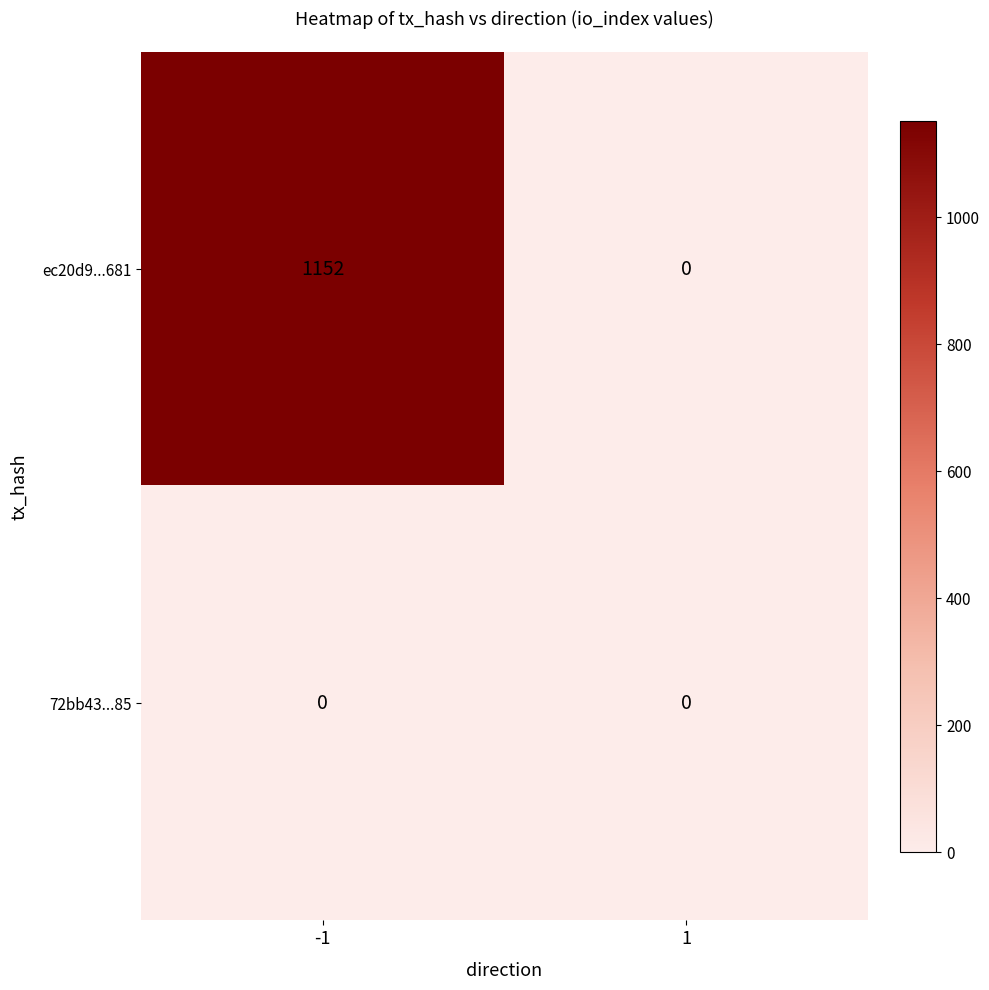

Reading left to right, extract all data points from this chart.

ec20d9...681: -1=1152	1=0
72bb43...85: -1=0	1=0